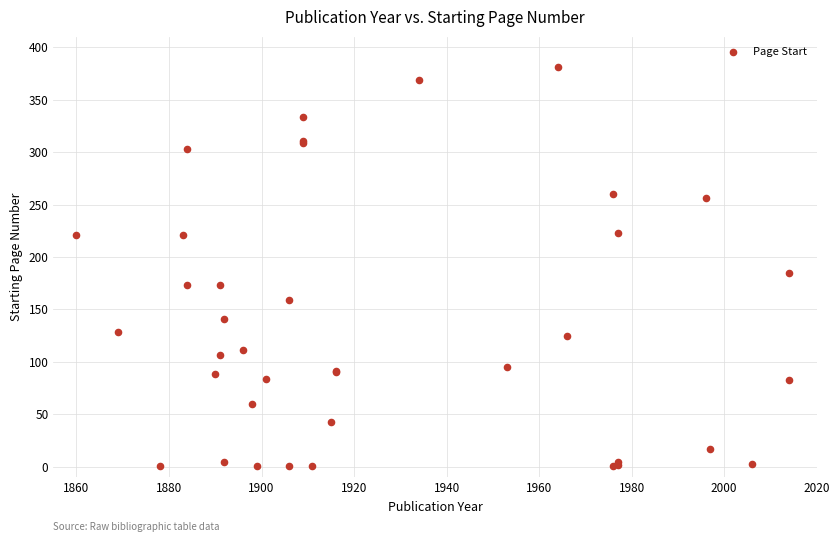

What Y value in the scatter plot is closest to 191?

185